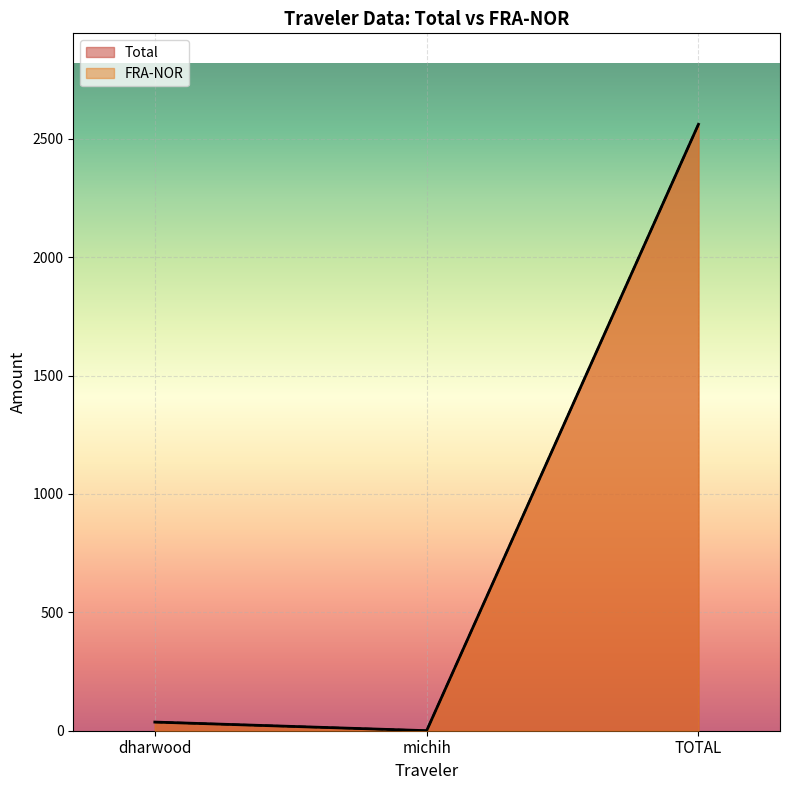

What is the total value across all series at michih?

0.5